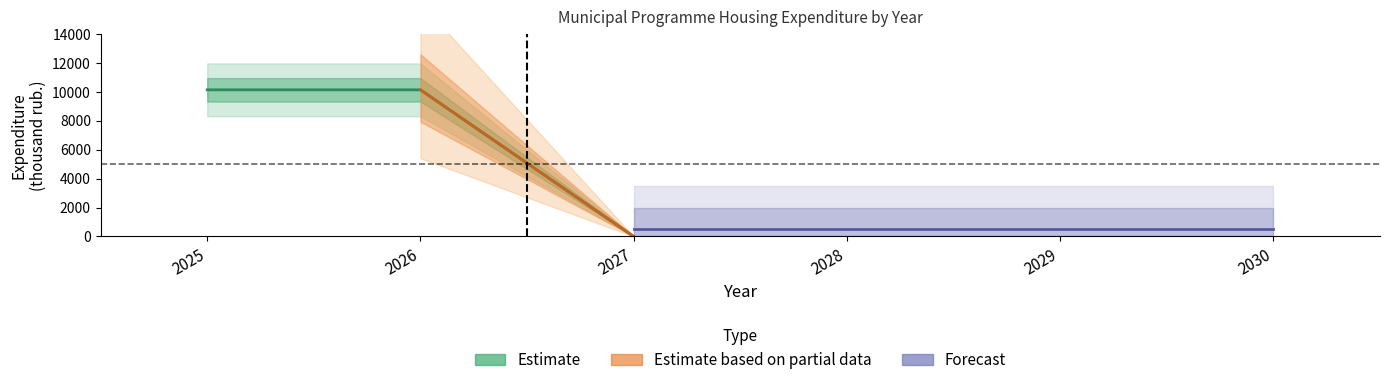

Is this an area chart (filled region under the line)?

No